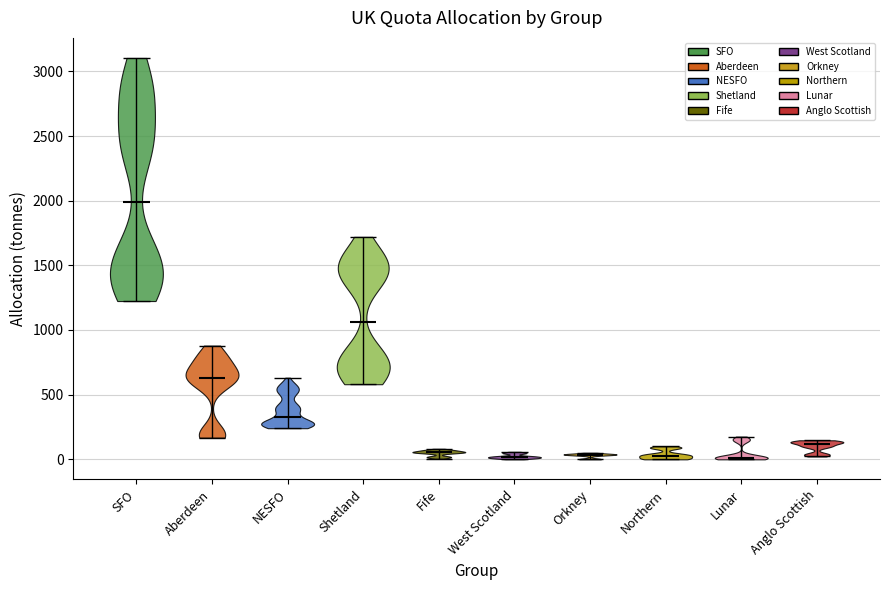

Where does the median line of the violin for Aberdeen sit on the y-axis? The values are not printed on the chart, so give them approximately, as read against the axis.

650